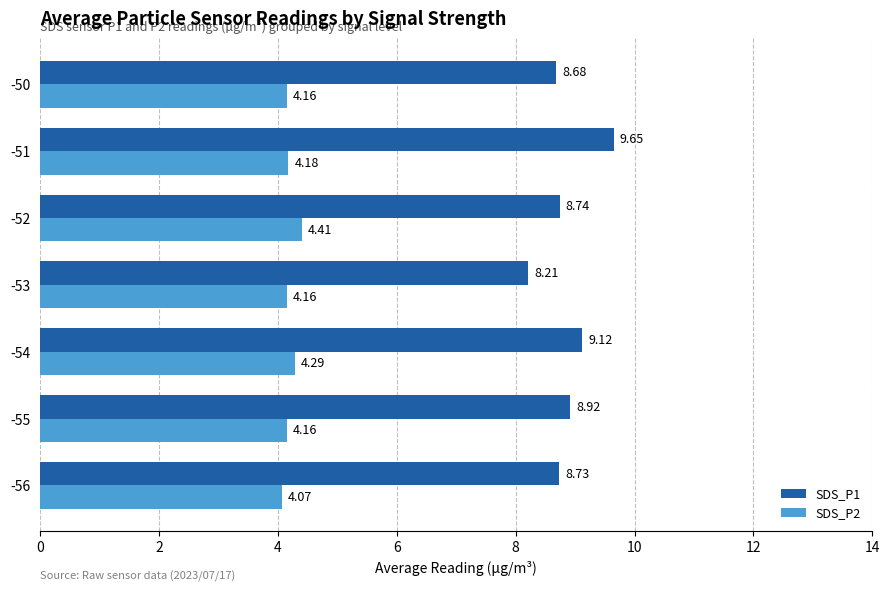

List the series in order of their peak value, highest first.

SDS_P1, SDS_P2